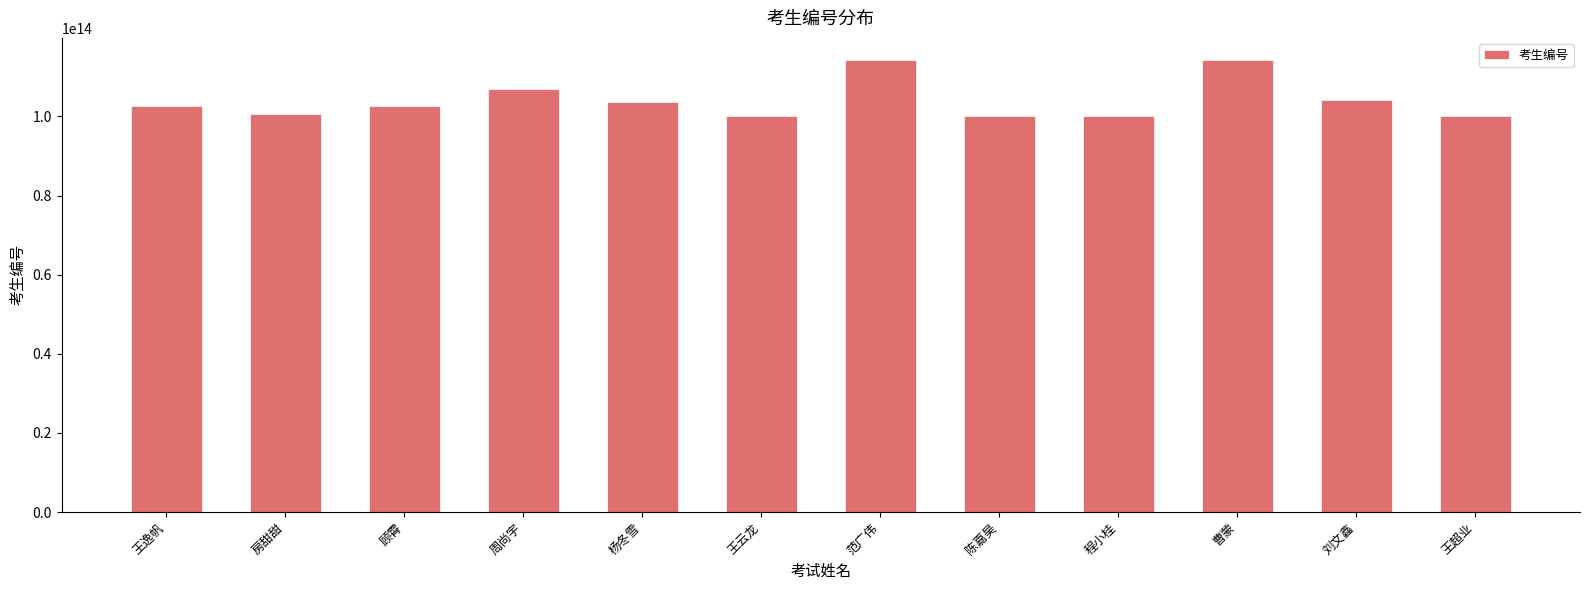

Is it true that the value at 陈嘉昊 is 164202594616031?

False